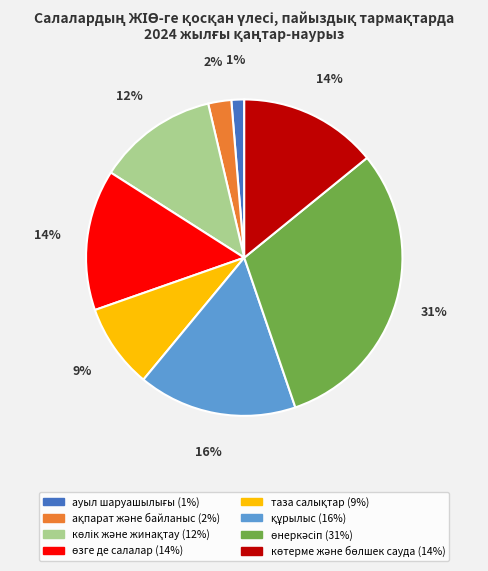

Does any single category account for the majority?

No